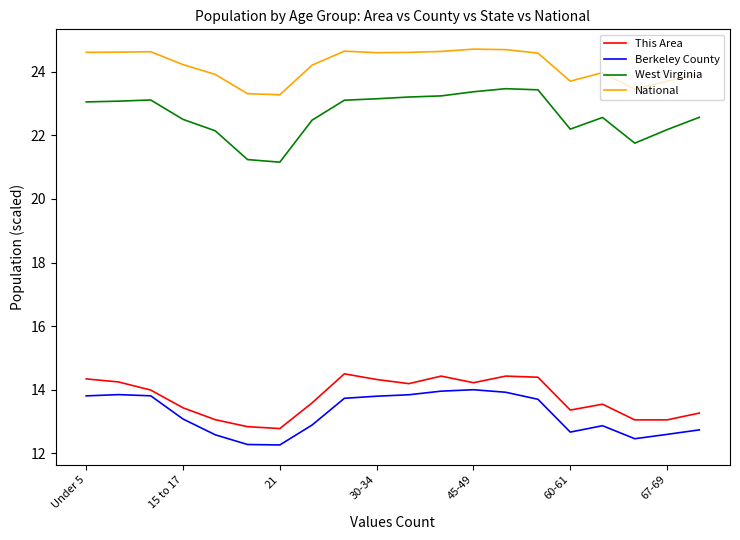

What is the highest value of the Berkeley County series?

14.0